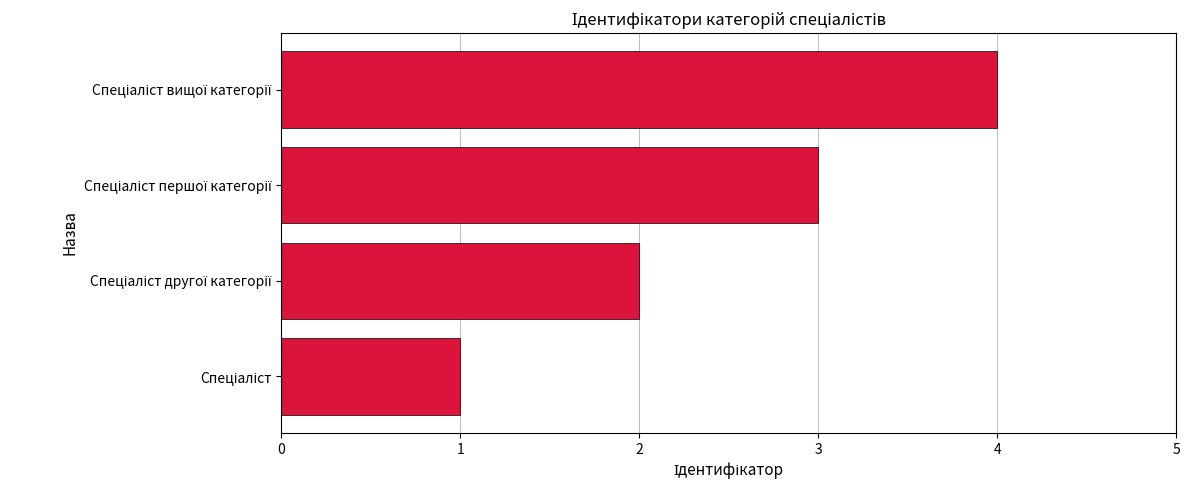

What is the smallest value displayed?

1